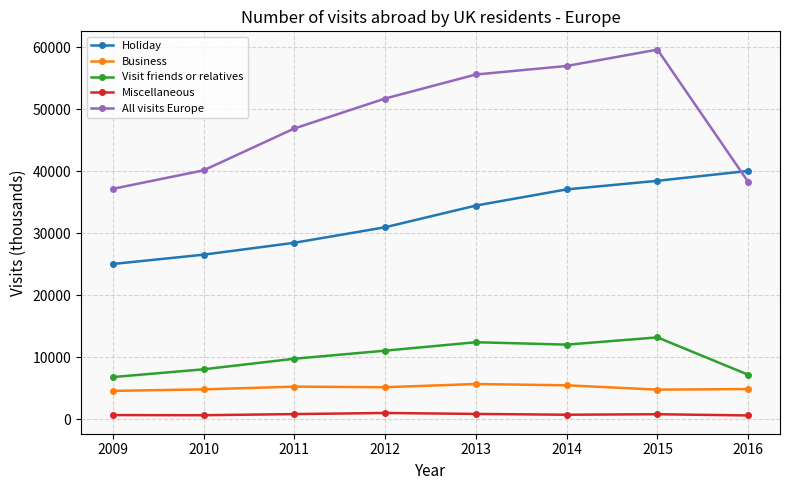

The value of Business at 2013 is 5705.0. True or false?

True